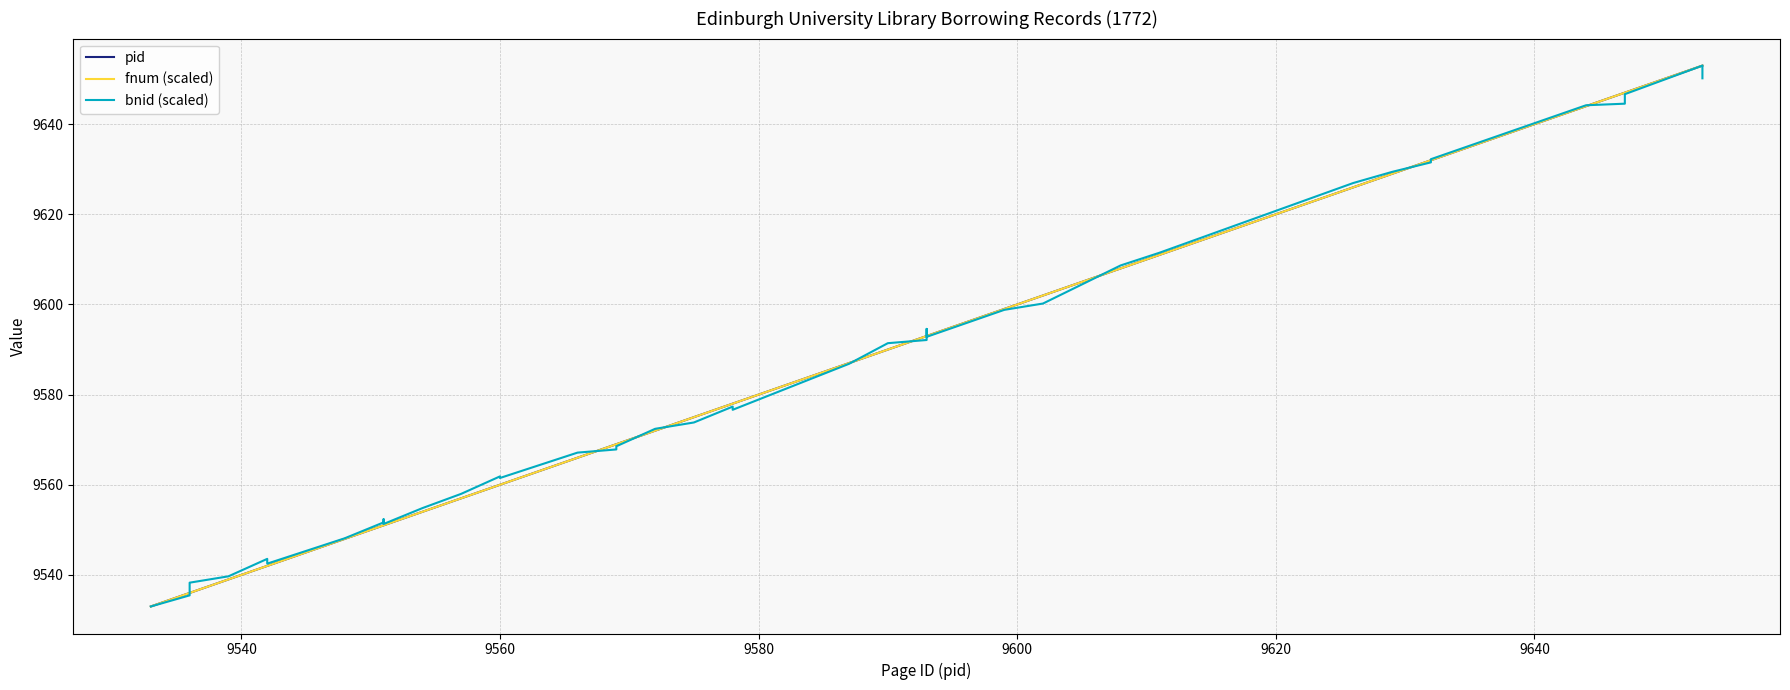

How many times do bnid (scaled) and pid cross each other?

12